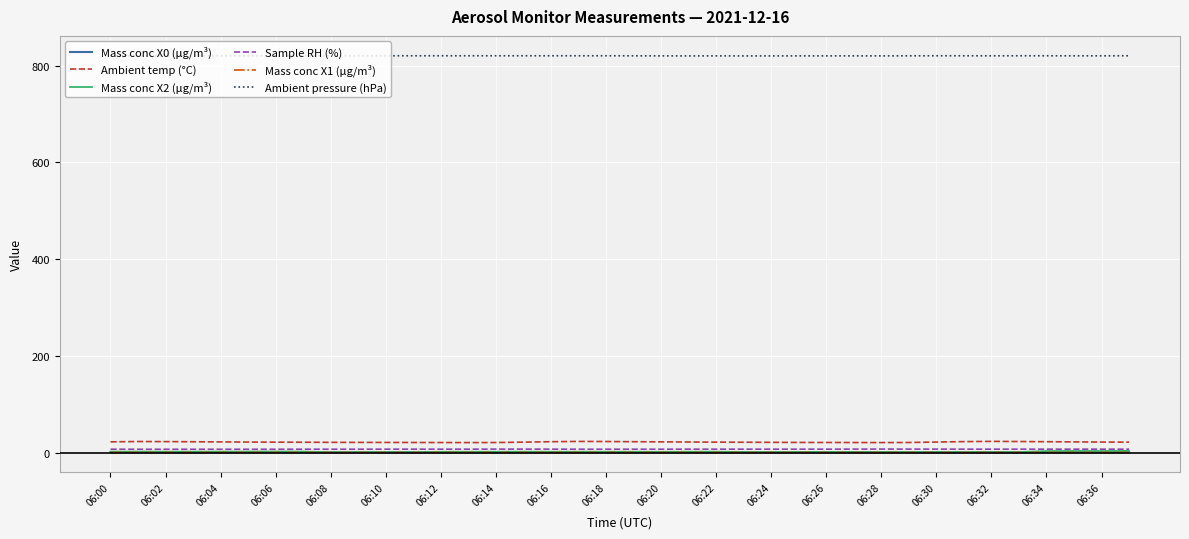

What is the greatest value displayed?

820.3